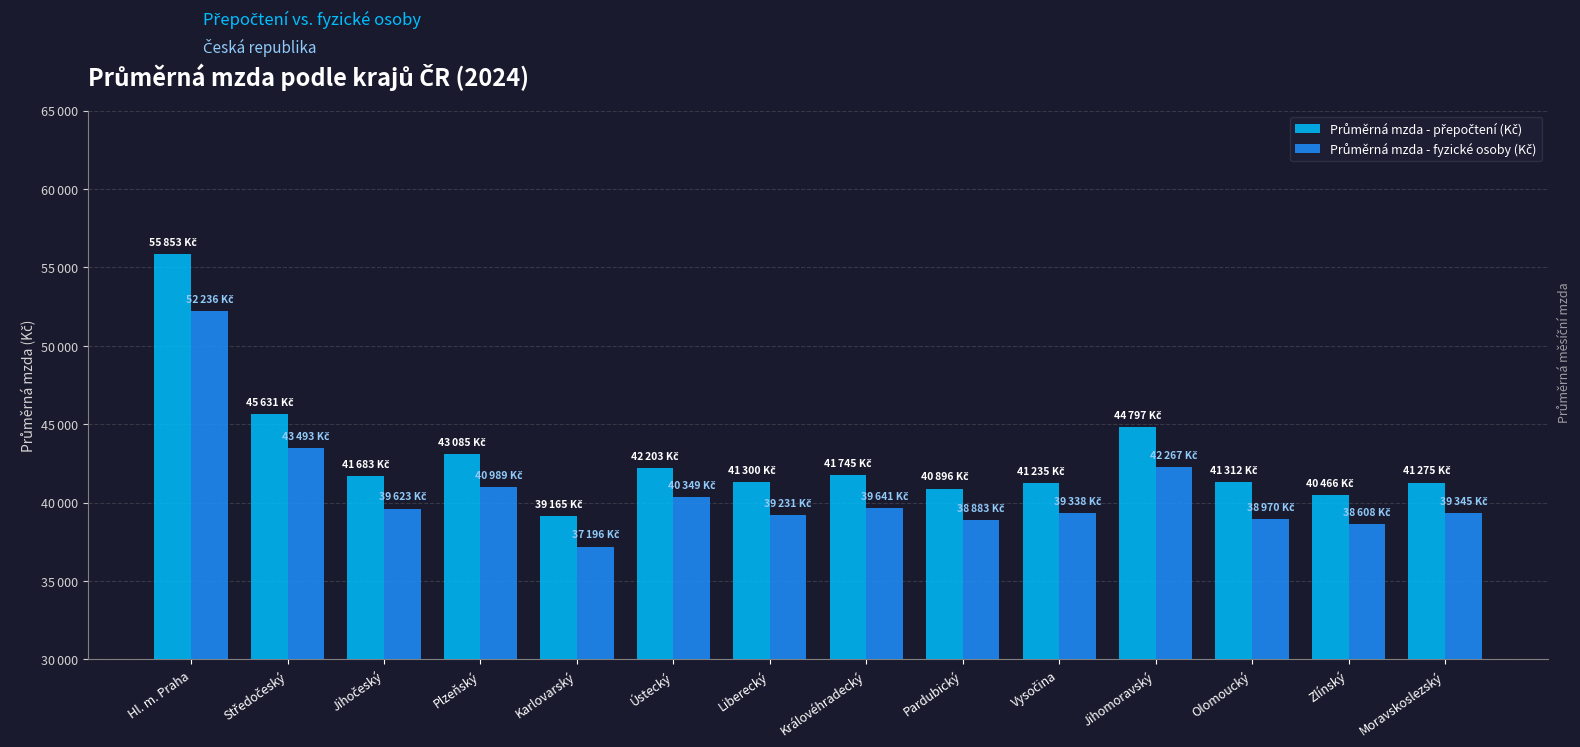

Does the chart contain stacked bars?

No